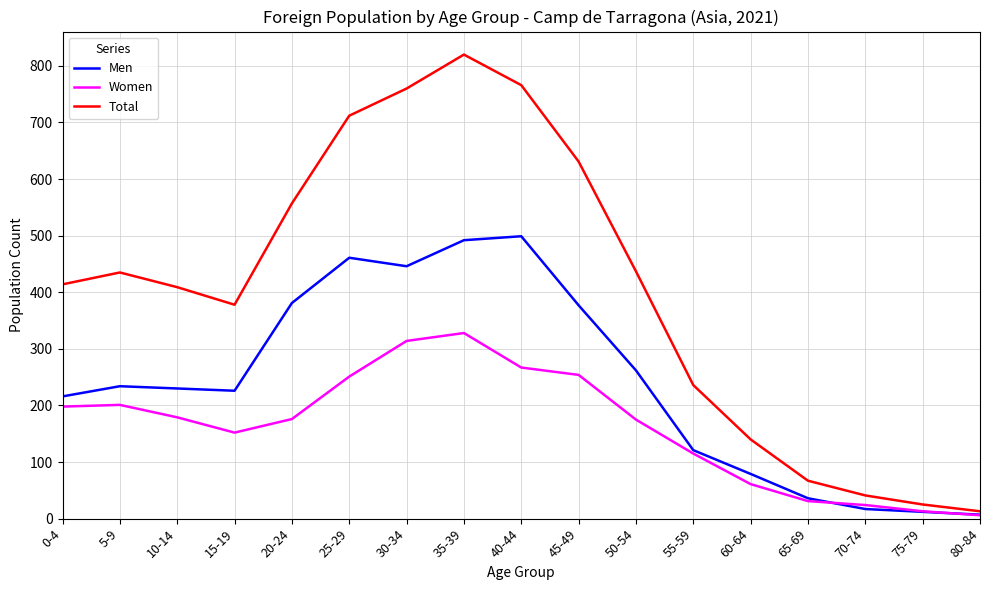

The Men series shows 262 at 50-54. True or false?

True